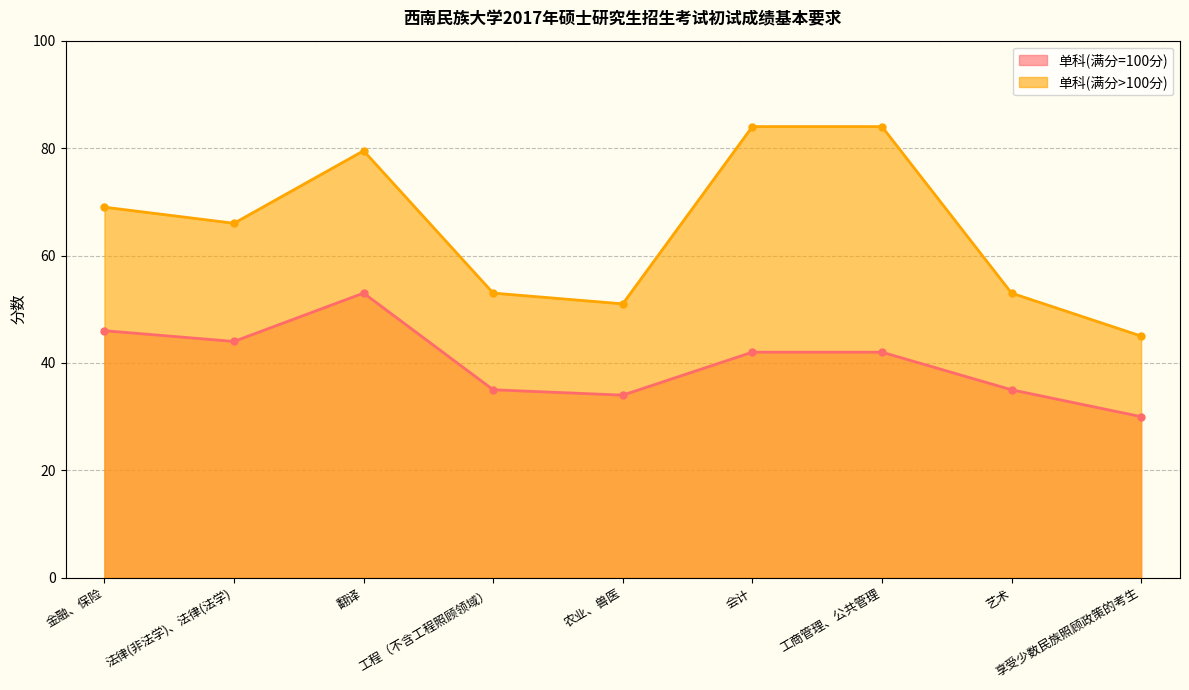

What are all the series names shown in the legend?

单科(满分=100分), 单科(满分>100分)